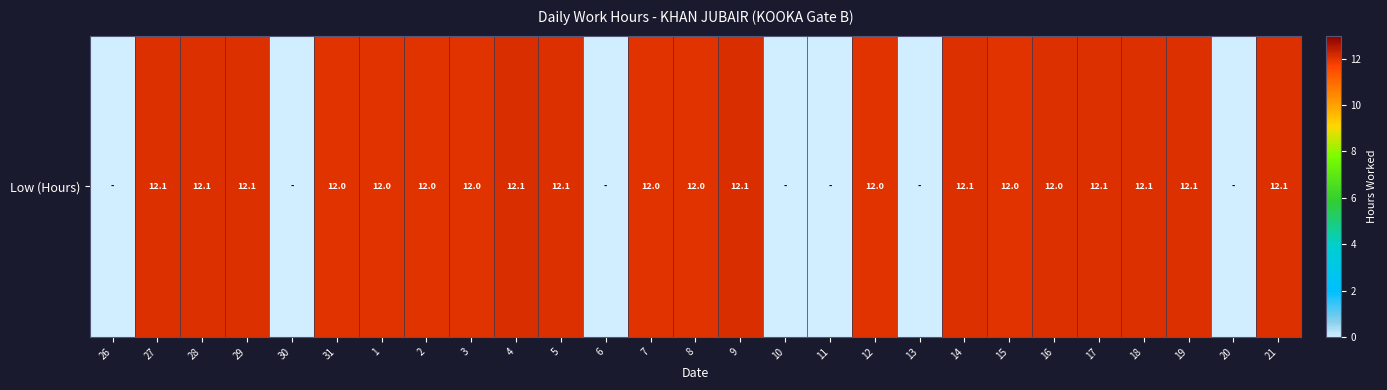

What is the difference between the maximum and second lowest values?

12.1